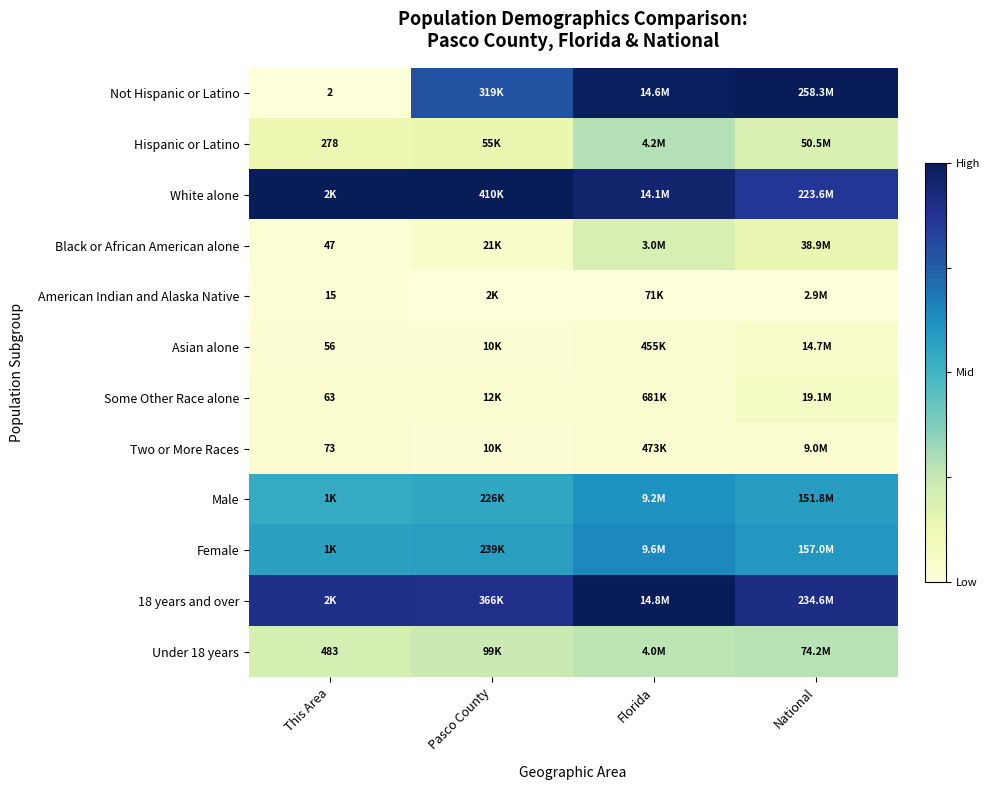

Which category has the lowest value in the Not Hispanic or Latino series?

This Area